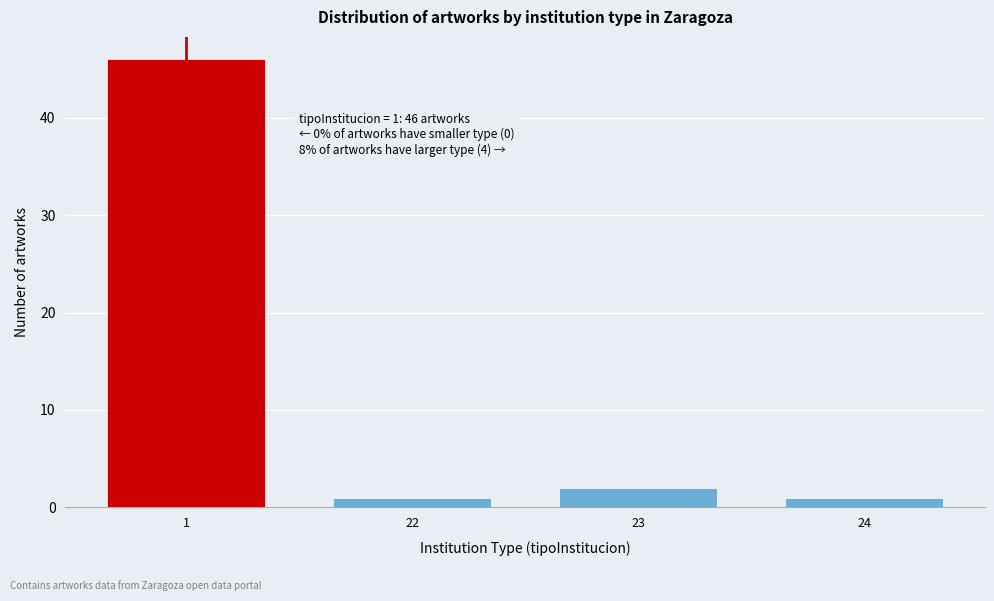

Reading left to right, extract all data points from this chart.

46	1	2	1